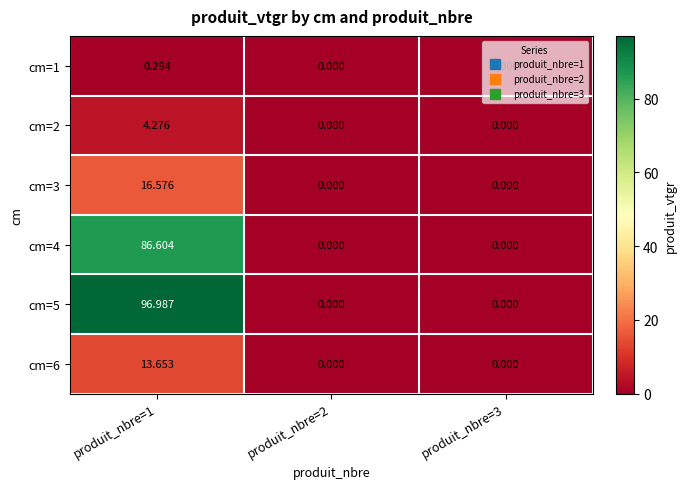

Is the value of cm=1 at produit_nbre=1 greater than the value of cm=3 at produit_nbre=2?

Yes